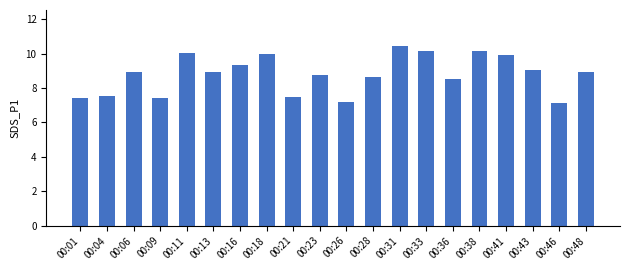

Which label corresponds to the largest value in the chart?

00:31